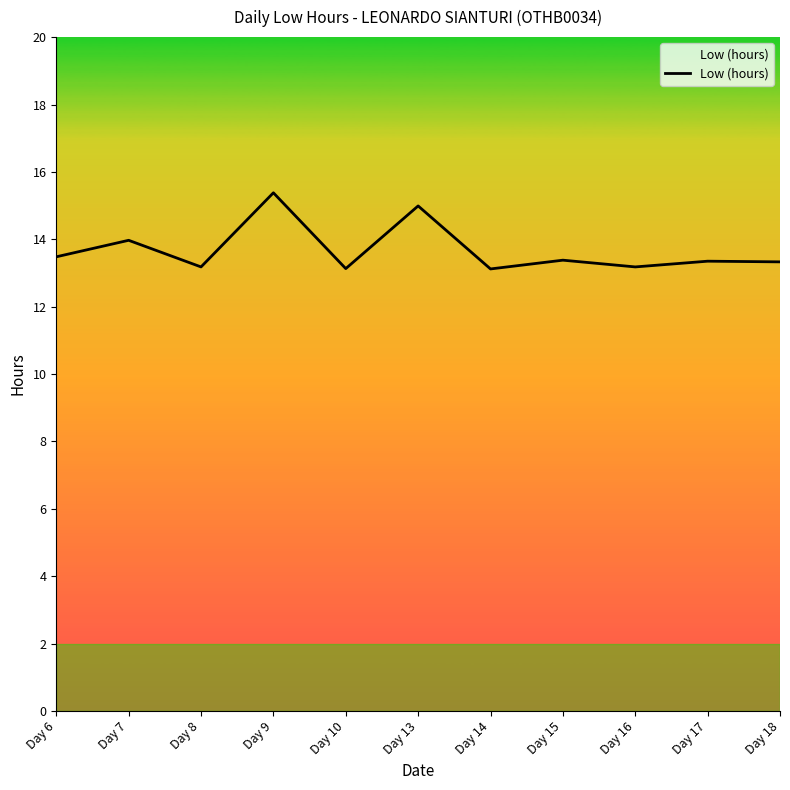

Does the chart display data point markers on the line(s)?

No